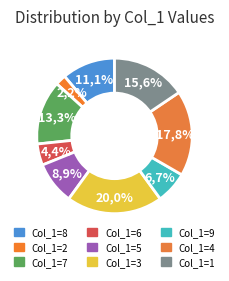

Does any single category account for the majority?

No